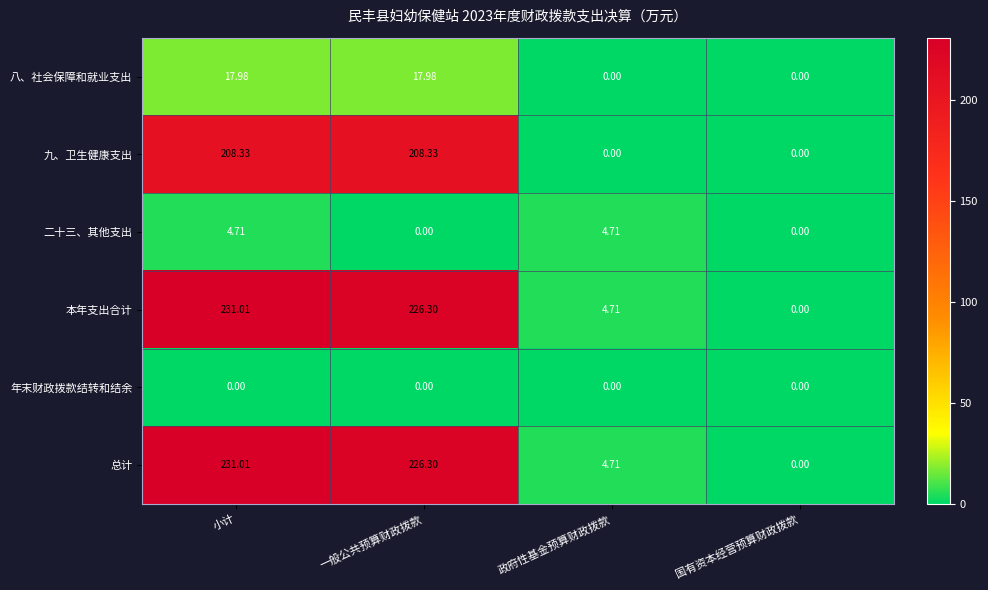

At which label does 总计 first exceed 226?

小计